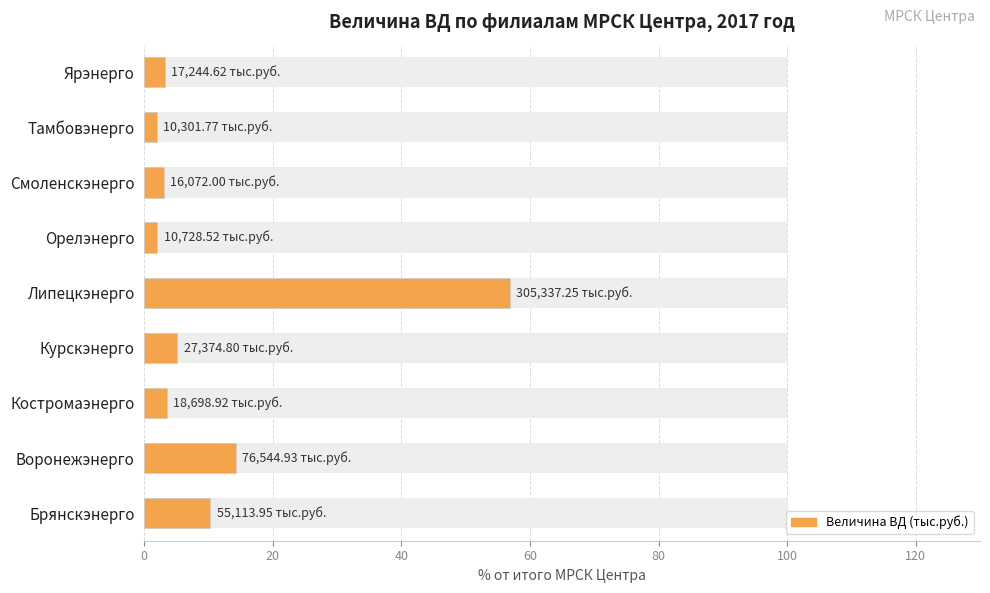

Reading right to left, what are all the values shown in this chart?

3.2	1.9	3.0	2.0	56.8	5.1	3.5	14.2	10.3